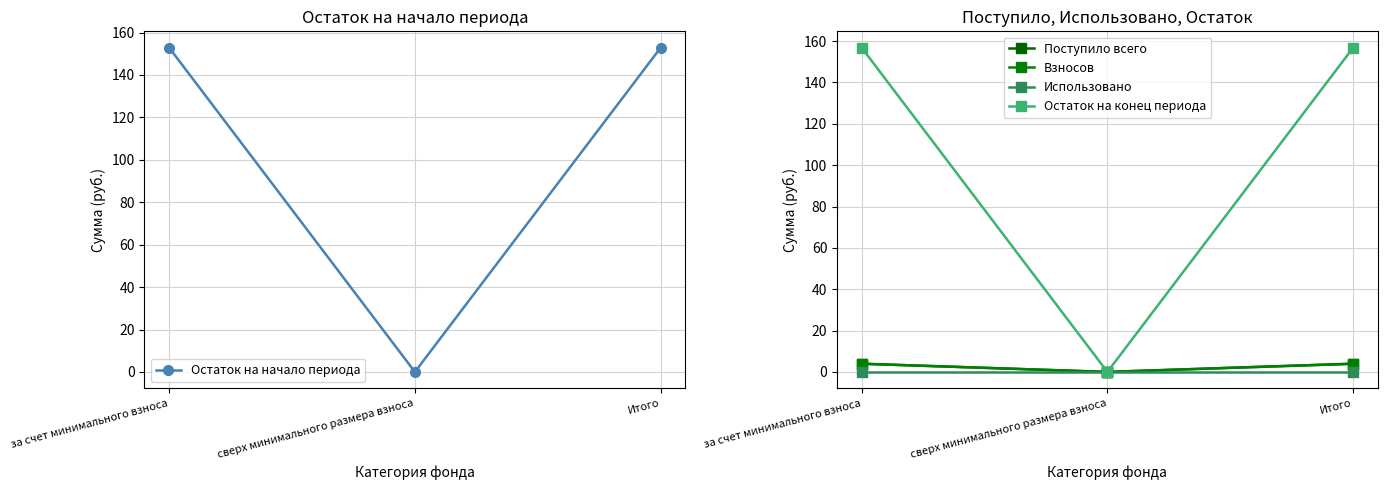

Reading right to left, extract all data points from this chart.

Остаток на начало периода: 152.9	0.0	152.9
Поступило всего: 4.0	0.0	4.0
Взносов: 4.0	0.0	4.0
Использовано: 0.0	0.0	0.0
Остаток на конец периода: 156.9	0.0	156.9